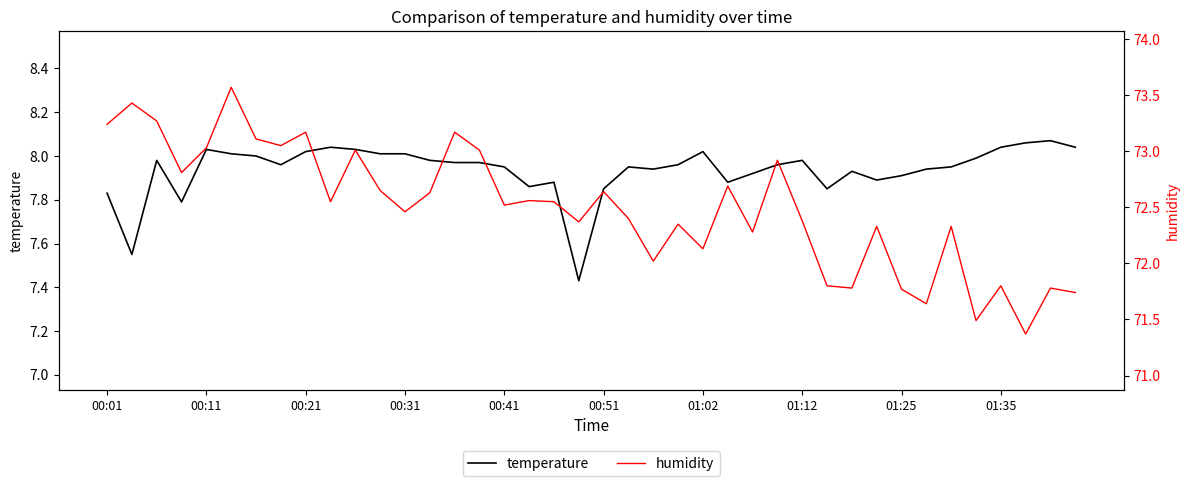

In humidity, how many points are lower than both neighbors (excluding endpoints)?

13